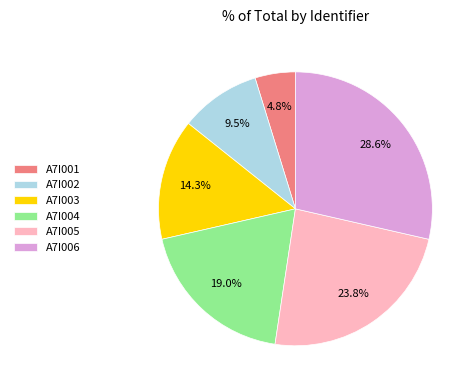

To the nearest percent, what is the difference between the largest and smallest slice percentages?

24%